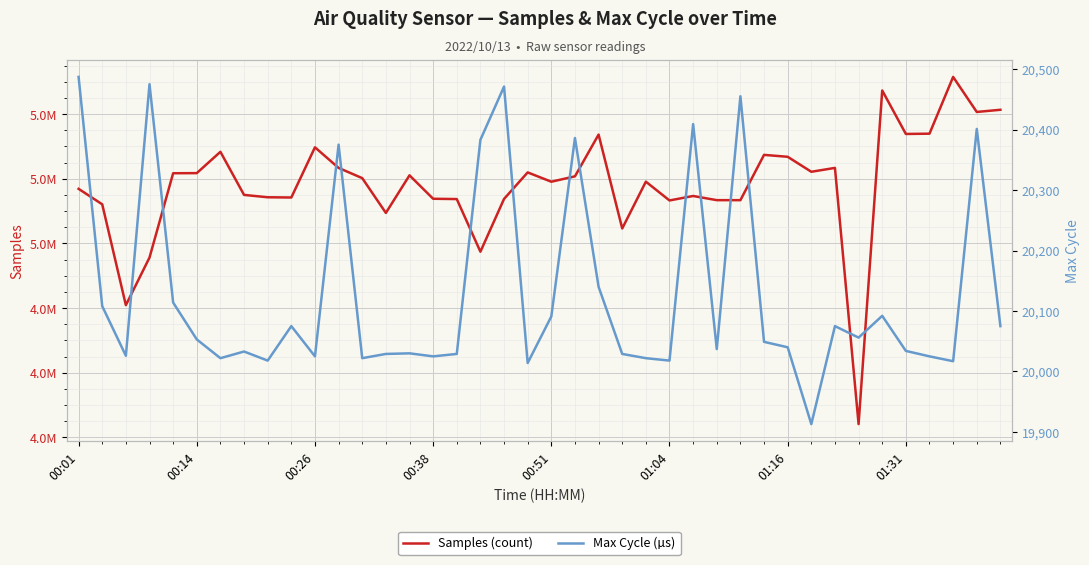

At which category is the sum across all series the highest?

37